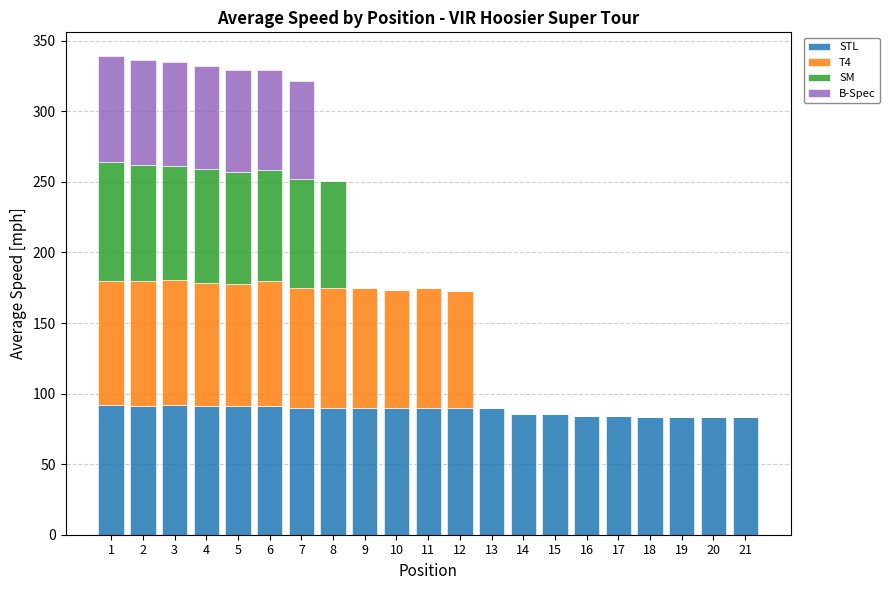

The value of STL at 6 is 23.1. True or false?

False